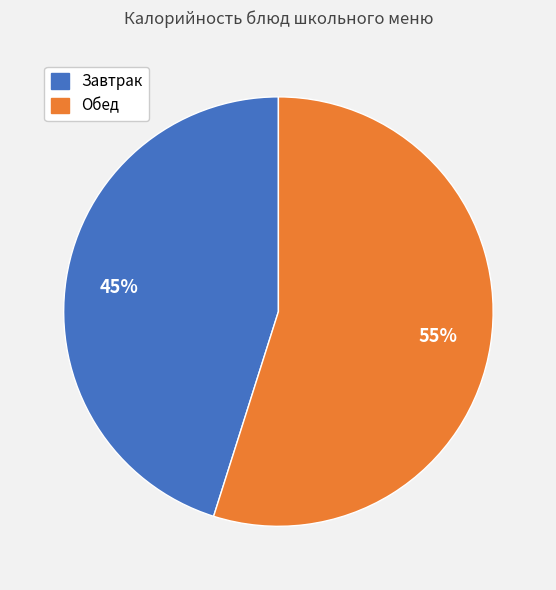

Is there a majority slice in this chart?

Yes